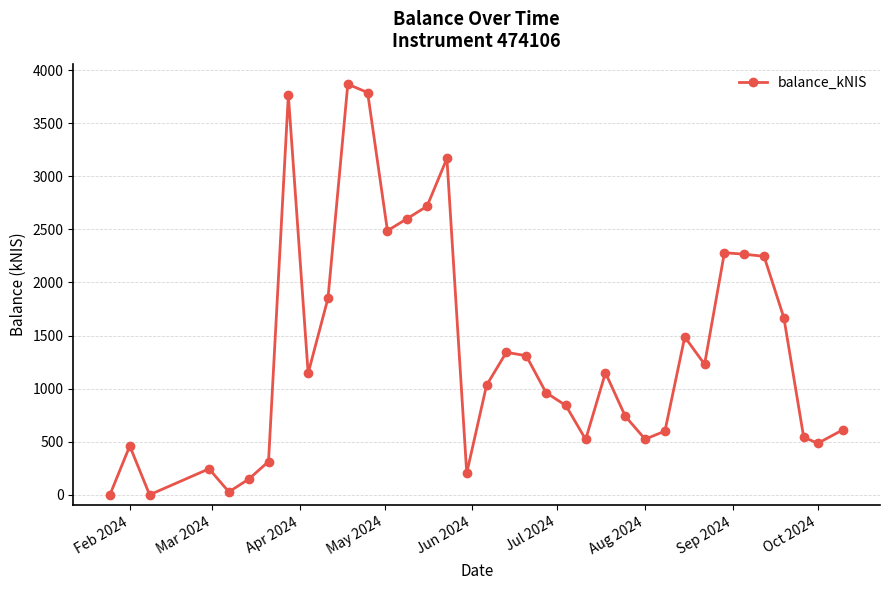

What is the sum of all values?

48624.9